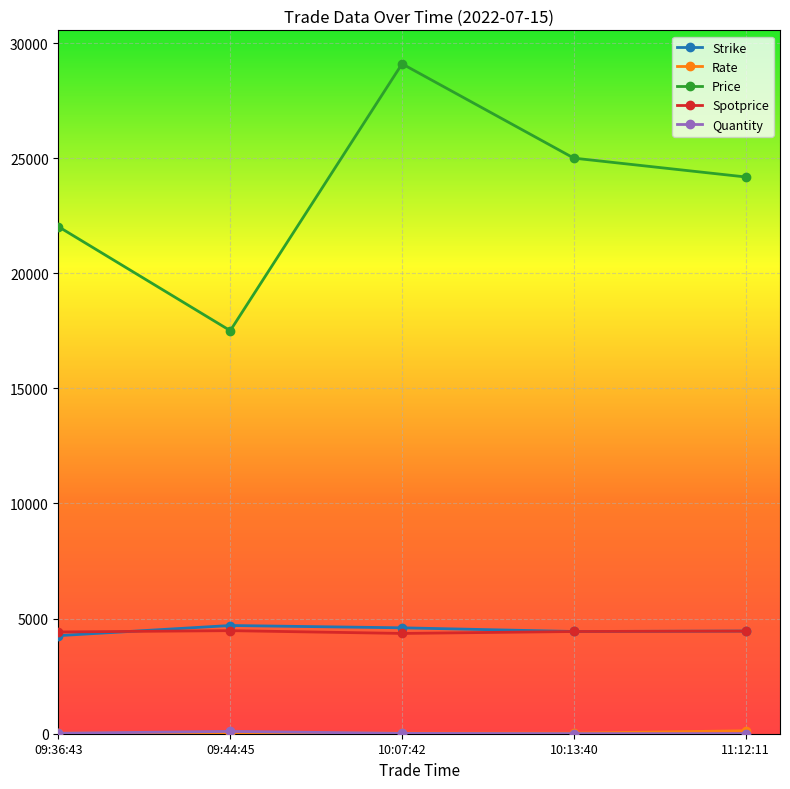

True or false: Price and Strike cross at least once.

False